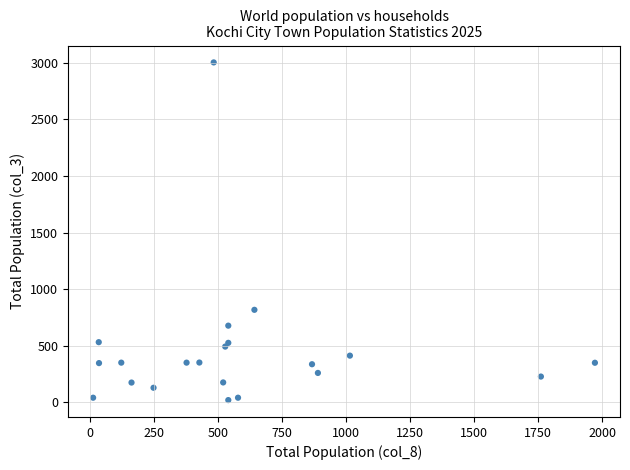

What Y value in the scatter plot is closest to 1511?

817